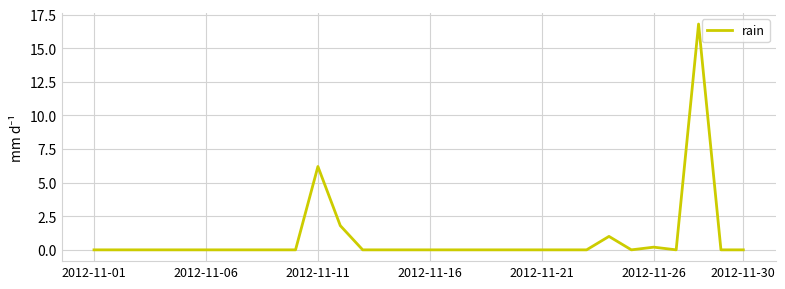

Does the chart have visible grid lines?

Yes